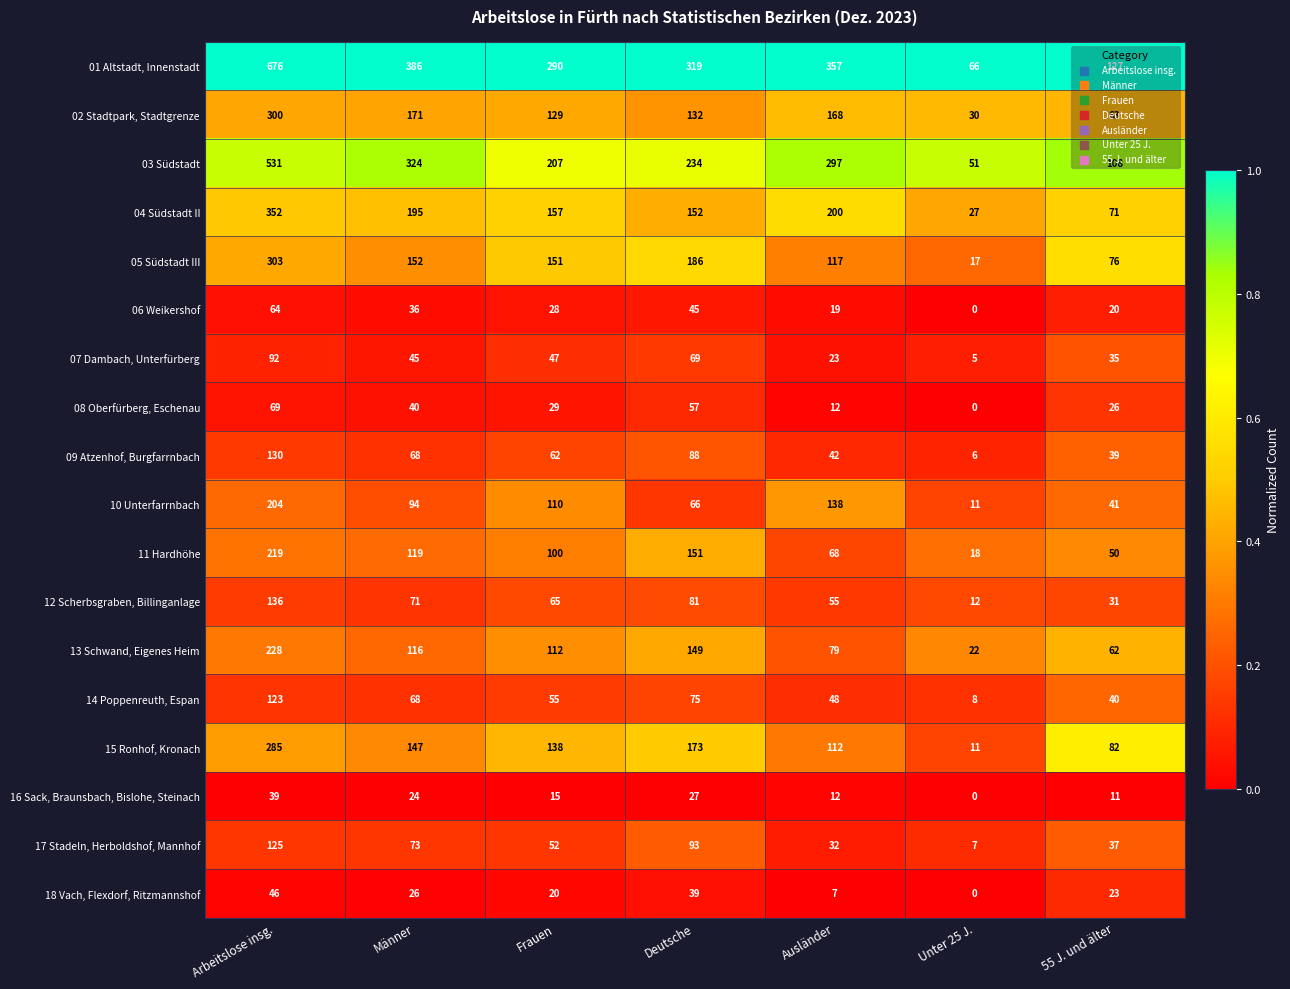

What is the lowest value of the 17 Stadeln, Herboldshof, Mannhof series?

7